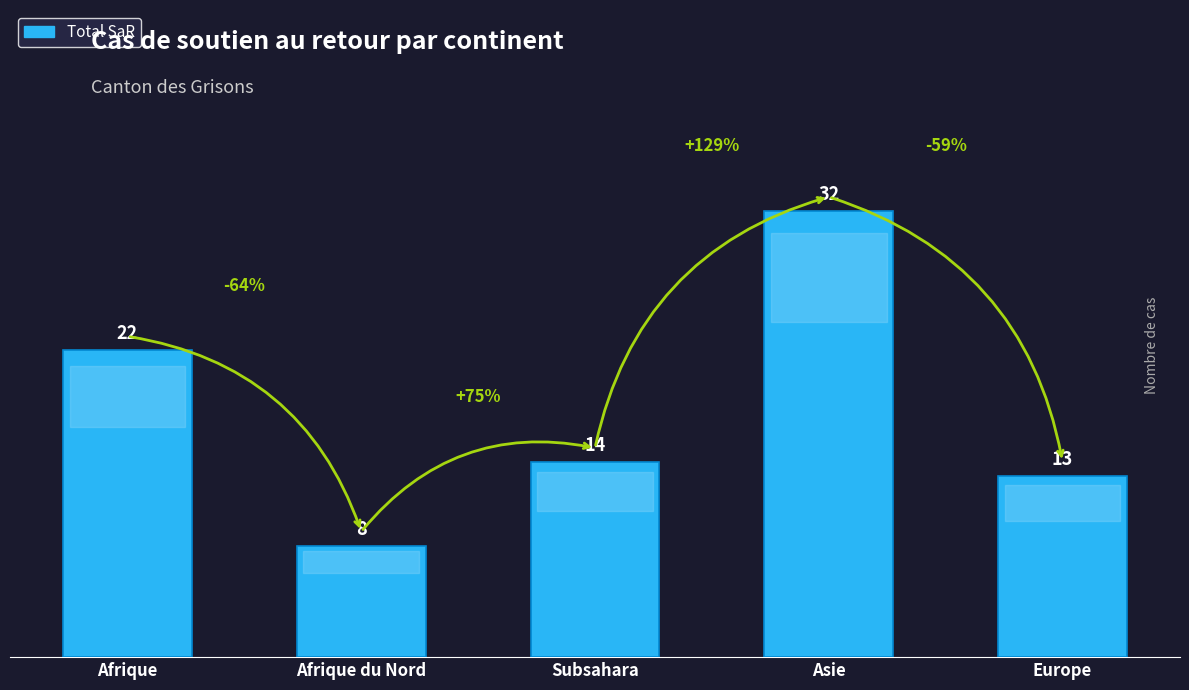

List the labels in order of value, largest first.

Asie, Afrique, Subsahara, Europe, Afrique du Nord